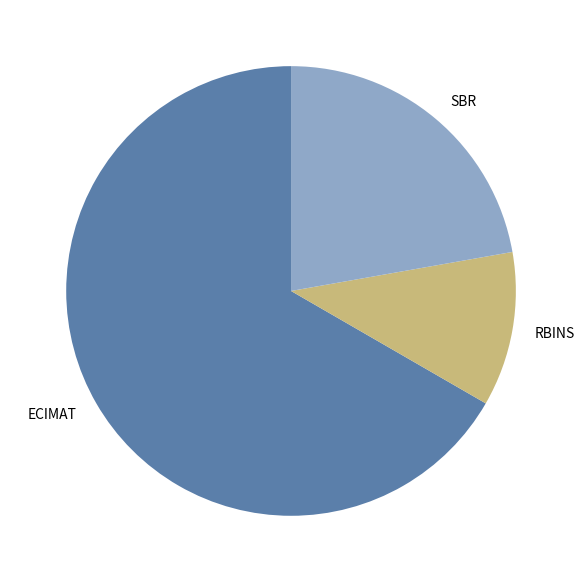

Is there a majority slice in this chart?

Yes